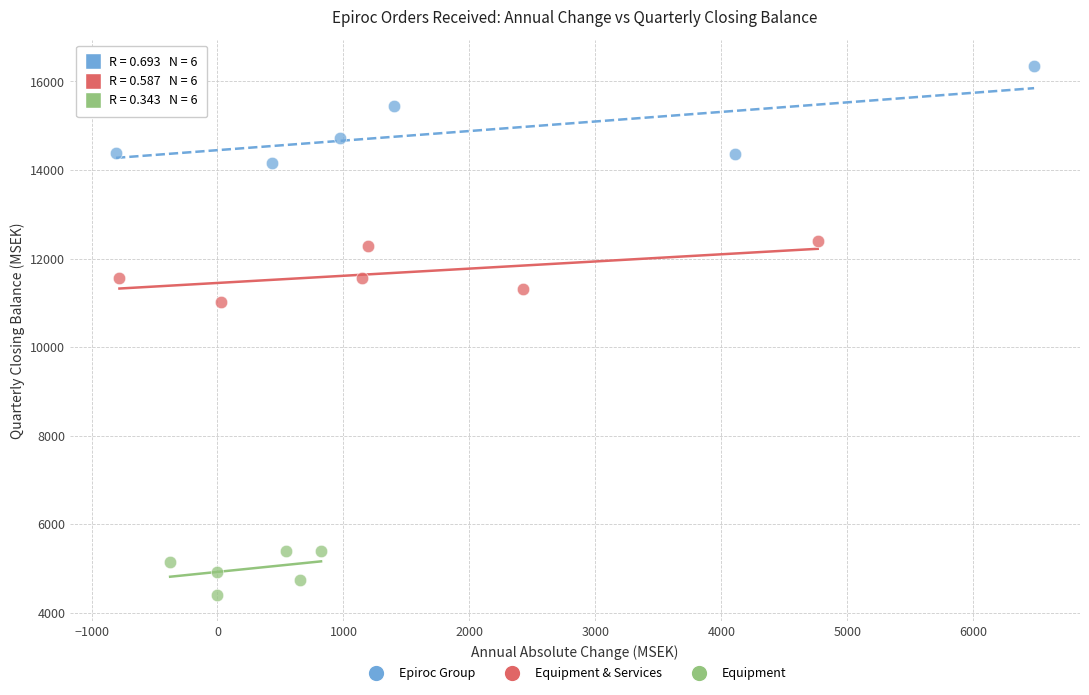

Which series reaches the minimum Y coordinate?

Equipment